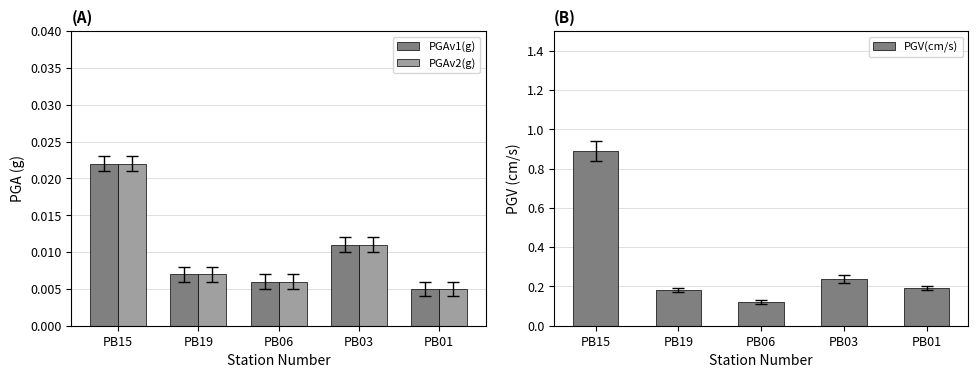

What are all the series names shown in the legend?

PGAv1(g), PGAv2(g), PGV(cm/s)